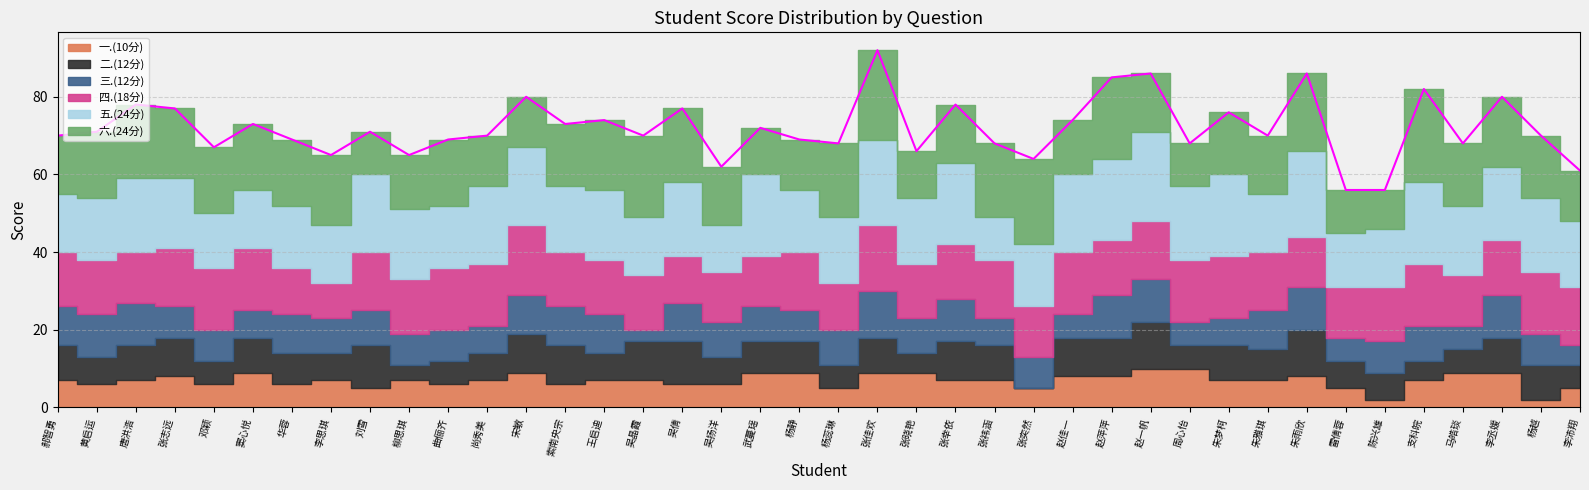

At how many categories does at least one series exceed 20?

10